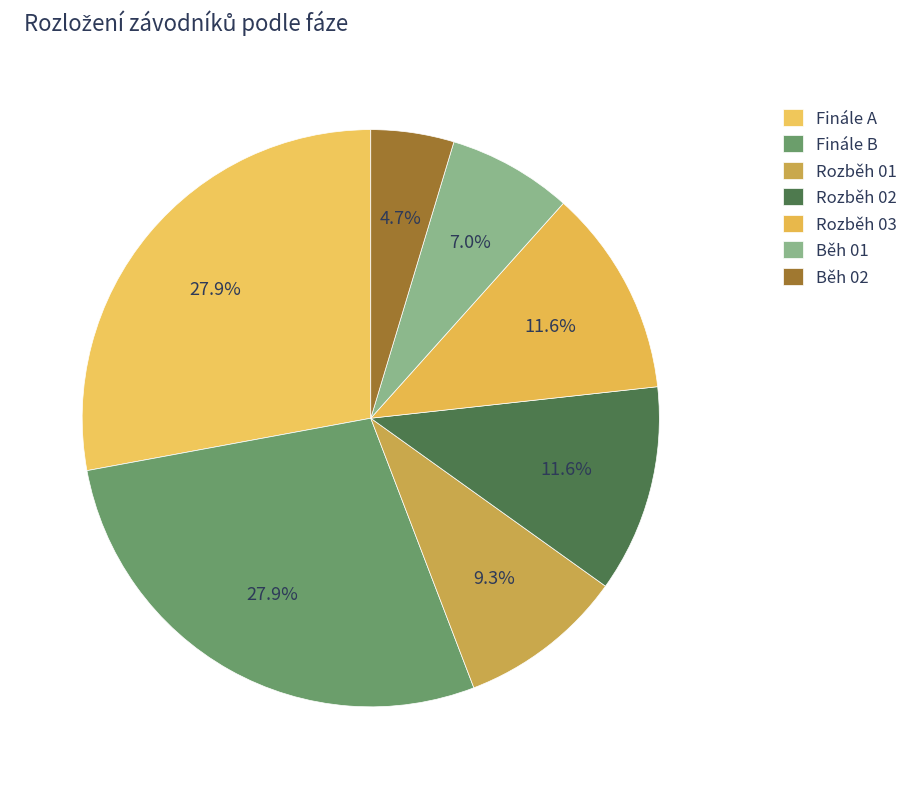

Is it true that Finále B is 28% of the pie?

True